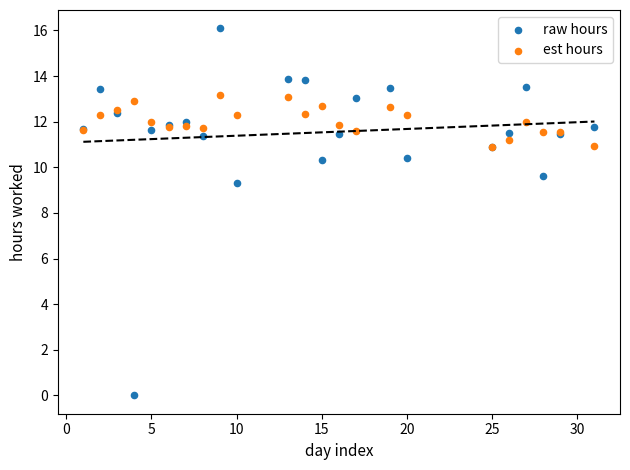

In the raw hours series, what Y value is closest to 8?

9.3